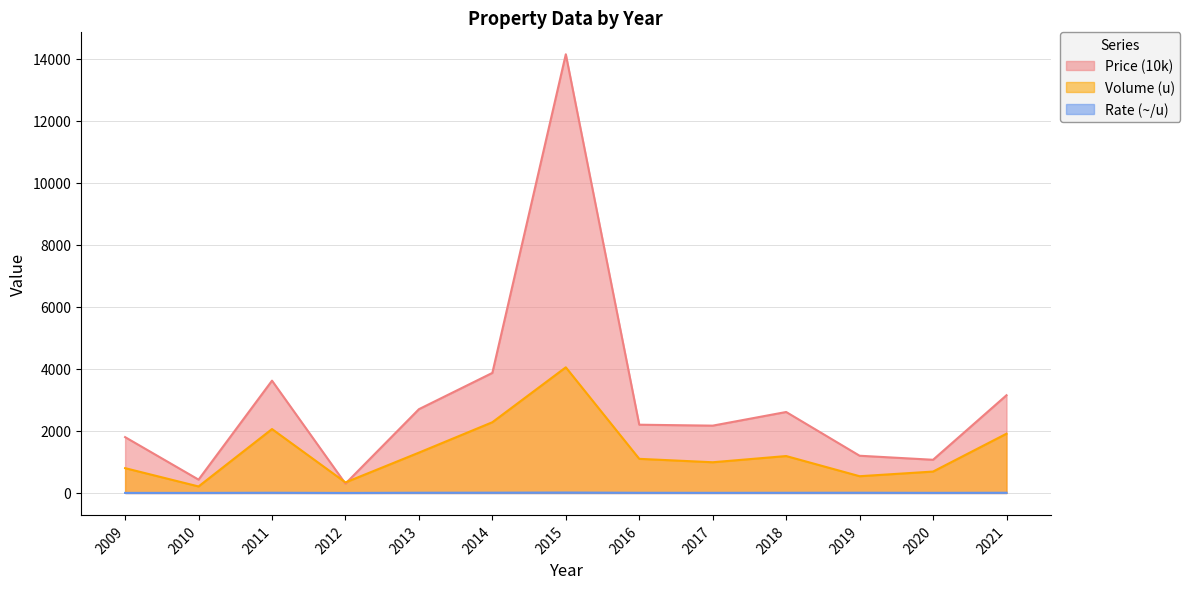

How many categories are shown in the chart?

13